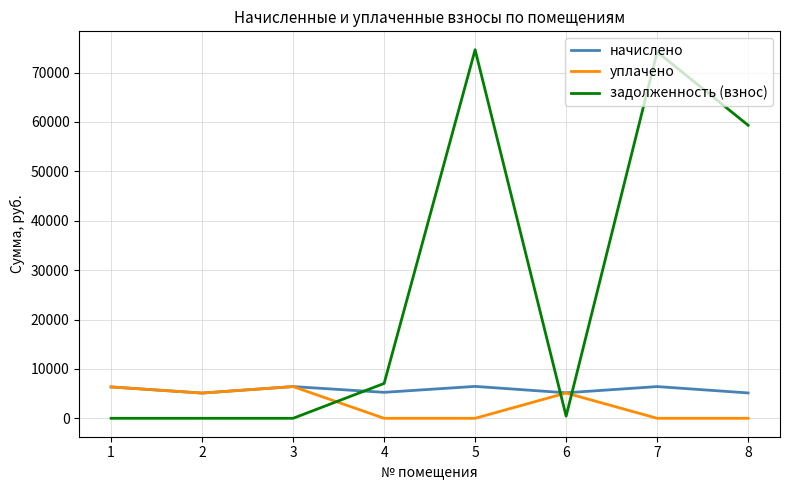

True or false: уплачено has a value of 0.0 at 4.

True